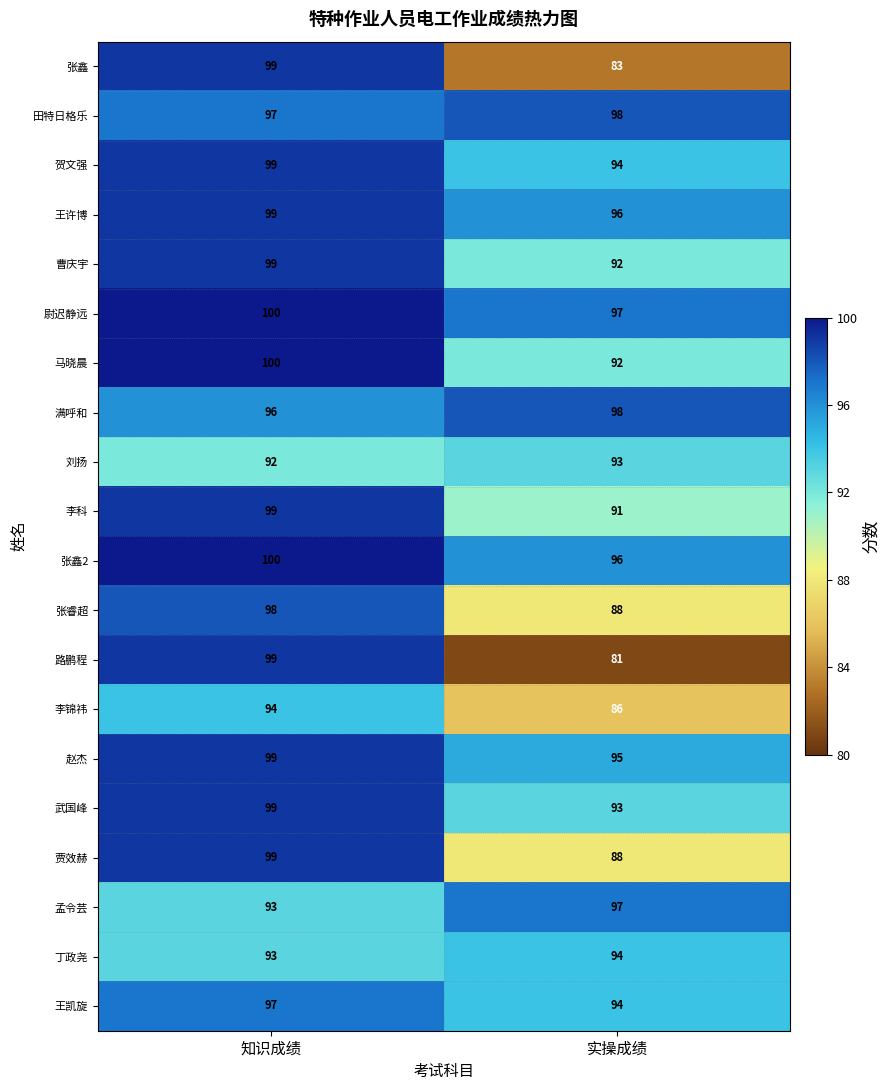

True or false: 路鹏程 has a value of 62 at 知识成绩.

False